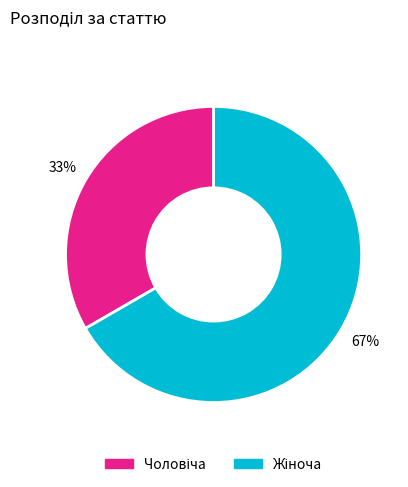

Is there any slice that represents more than half of the pie?

Yes